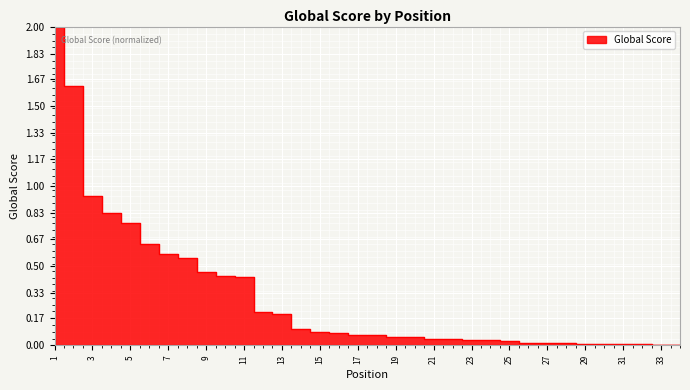

The chart shows a value of 0.0 at 29. True or false?

False